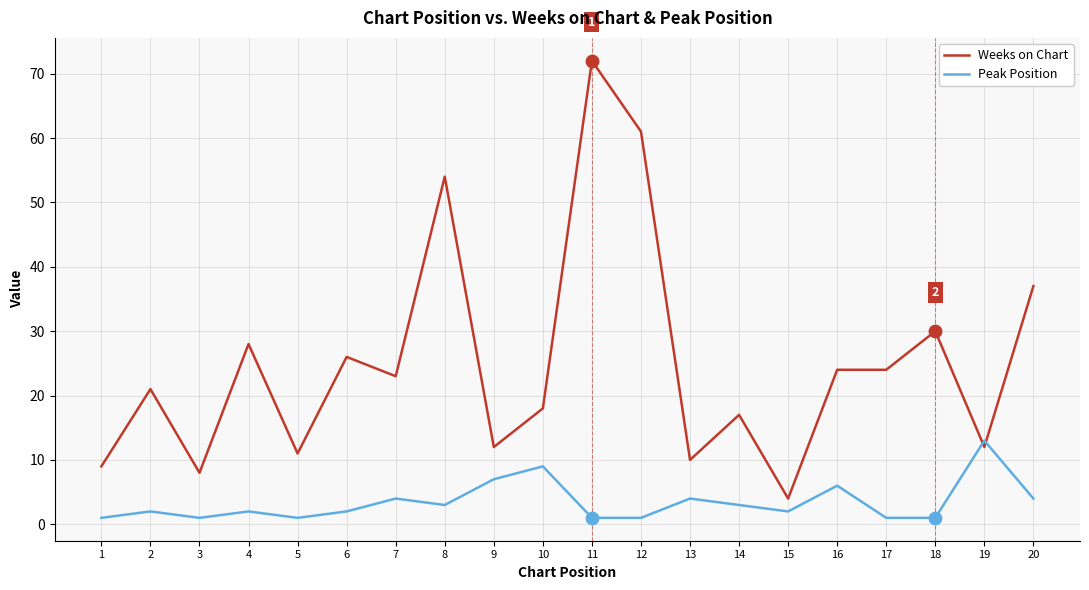

What is the total value across all series at 7?

27